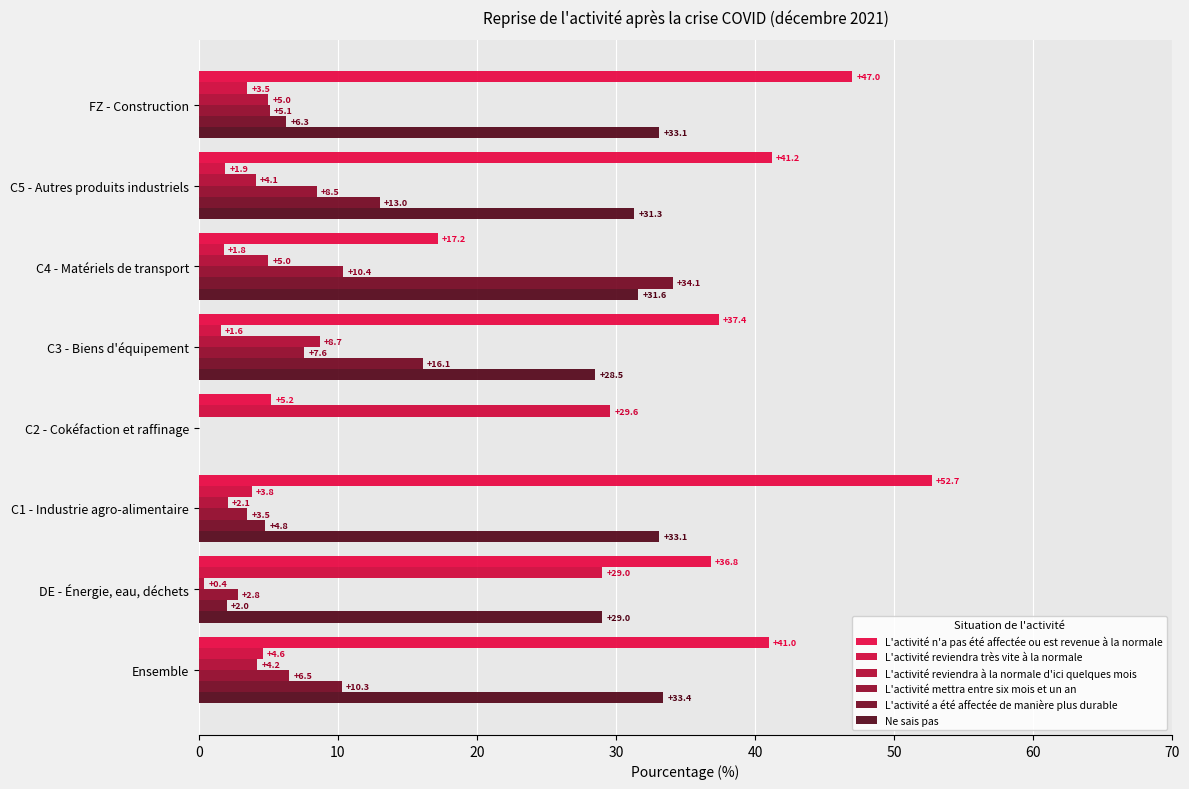

How many data points in L'activité a été affectée de manière plus durable are above 10?

4